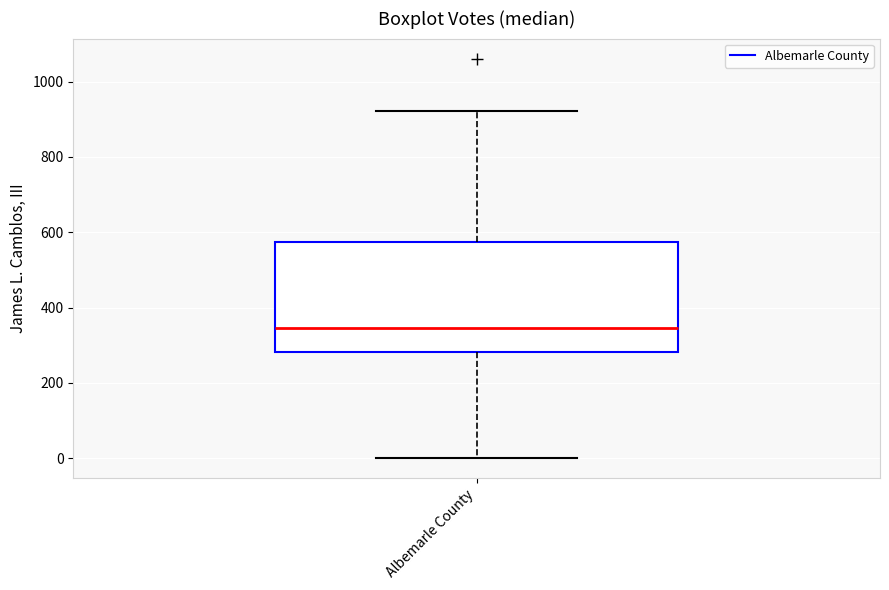

Where does the median line of the box for Albemarle County sit on the y-axis? The values are not printed on the chart, so give them approximately, as read against the axis.

340